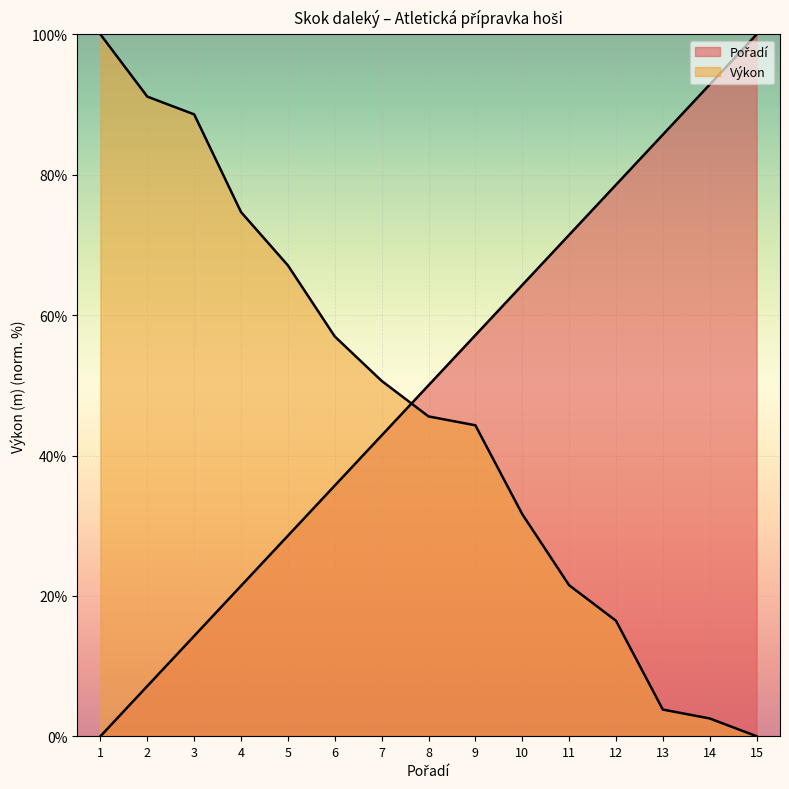

List the labels in order of Výkon value, largest first.

1, 2, 3, 4, 5, 6, 7, 8, 9, 10, 11, 12, 13, 14, 15